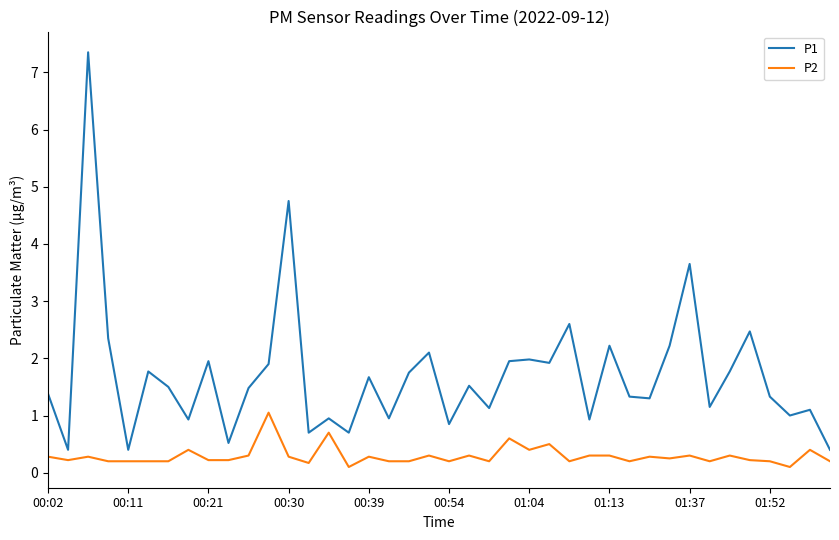

True or false: P2 and P1 intersect in this chart.

False